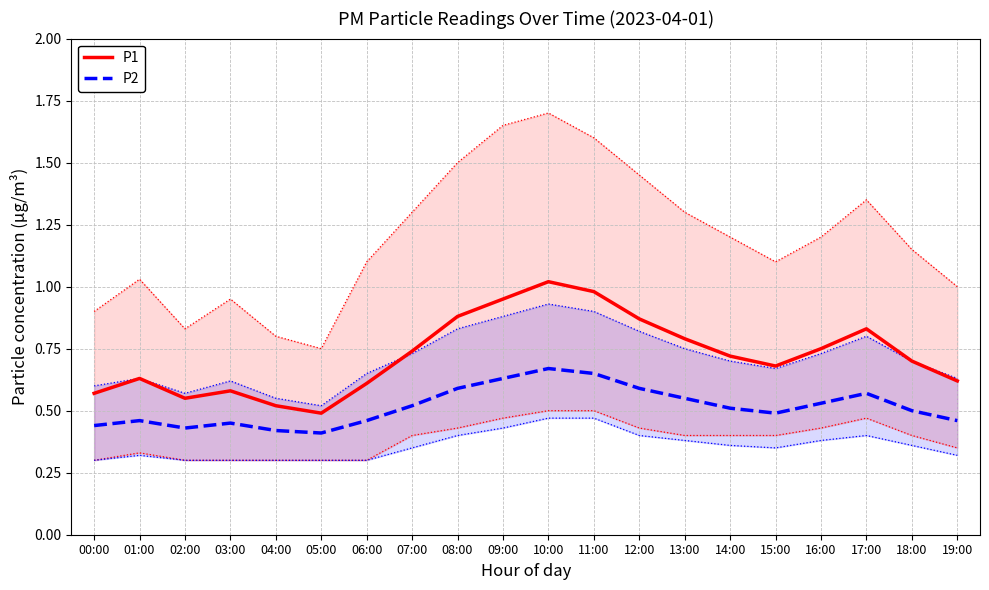

At which label is P1 closest to 0?

05:00